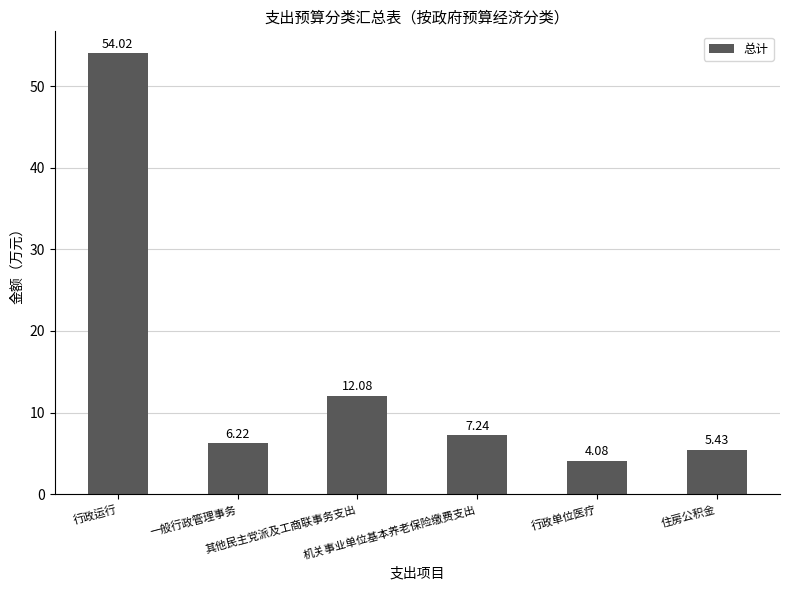

Is it true that the value at 其他民主党派及工商联事务支出 is 21.4?

False